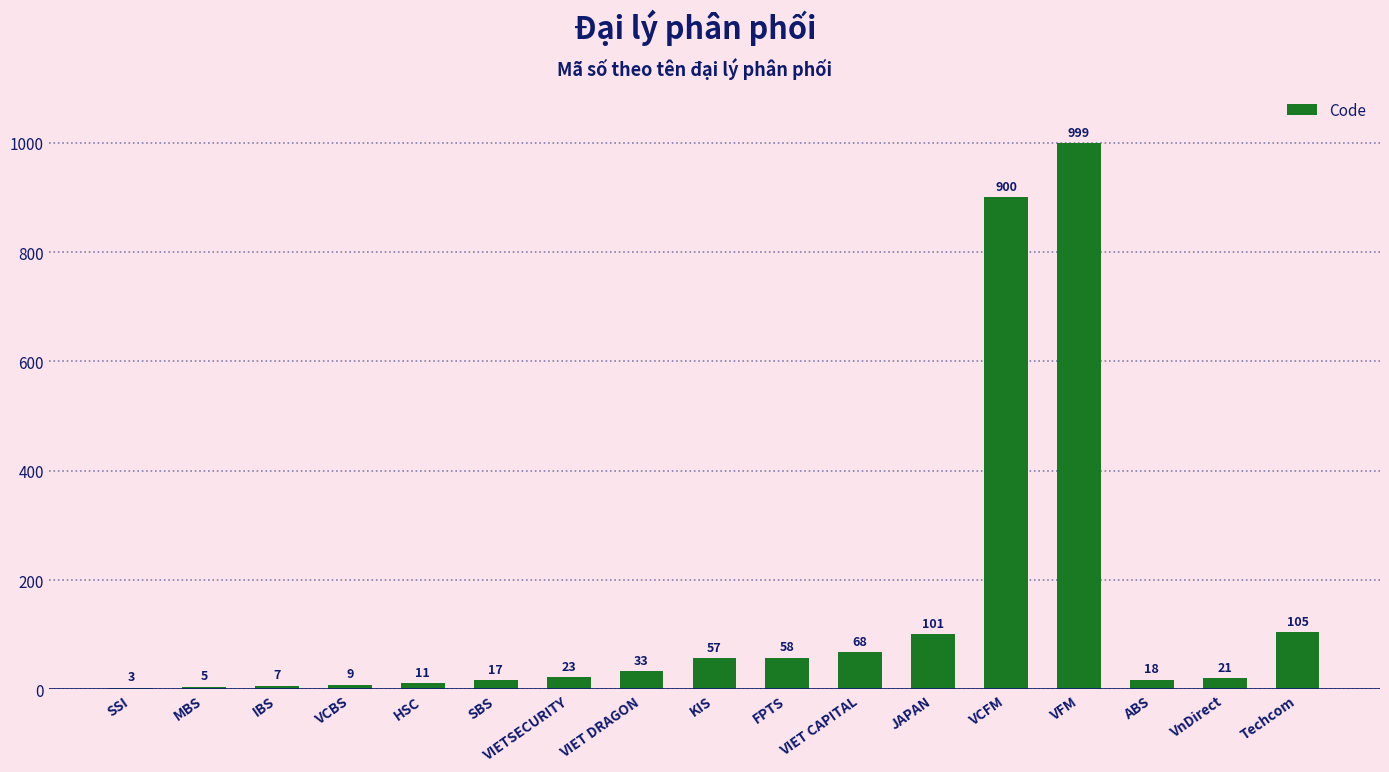

Which category has the highest value across all series?

VFM